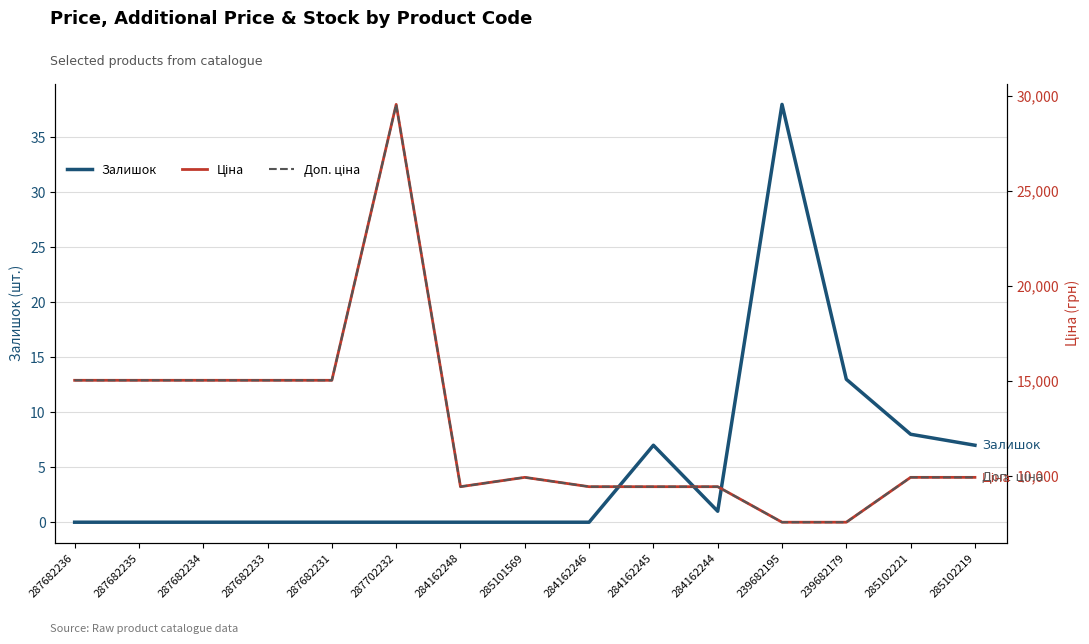

The value of Ціна at 287682231 is 6096.4. True or false?

False